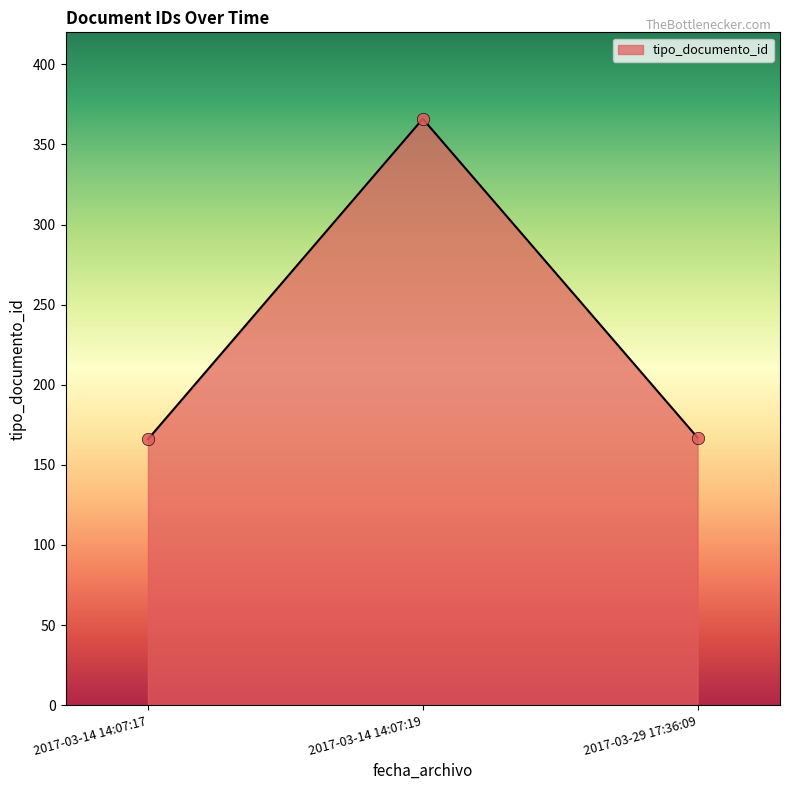

Between 2017-03-29 17:36:09 and 2017-03-14 14:07:19, which is larger?

2017-03-14 14:07:19